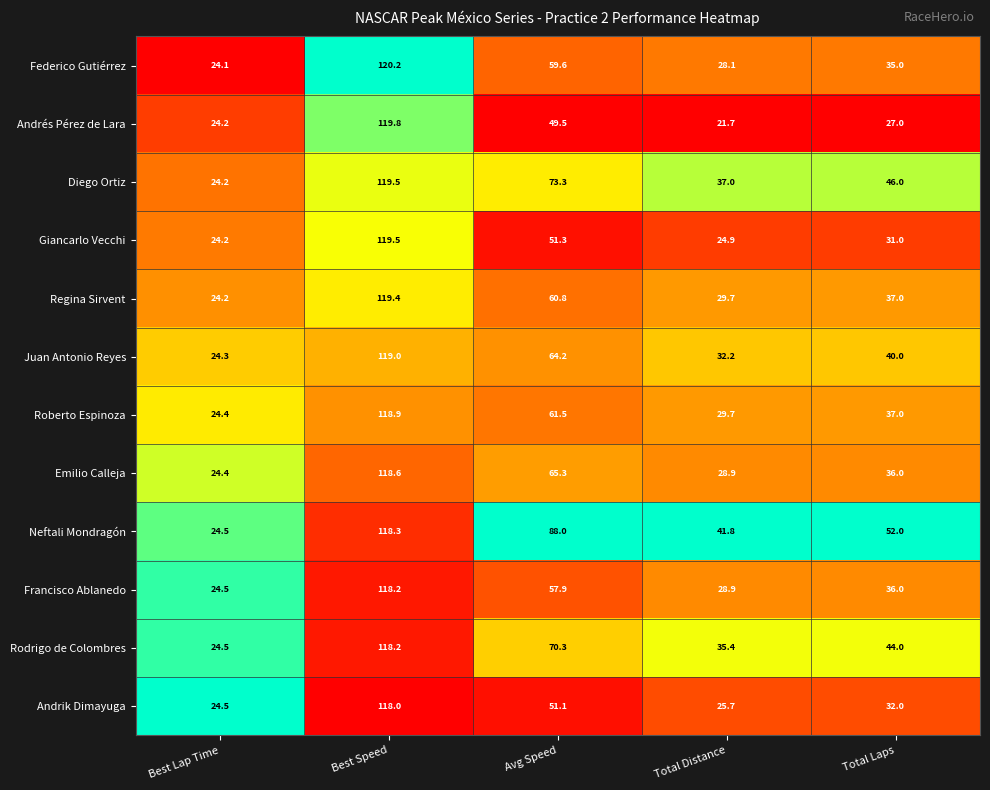

What is the difference between the maximum and second lowest values in the Neftali Mondragón series?

76.5